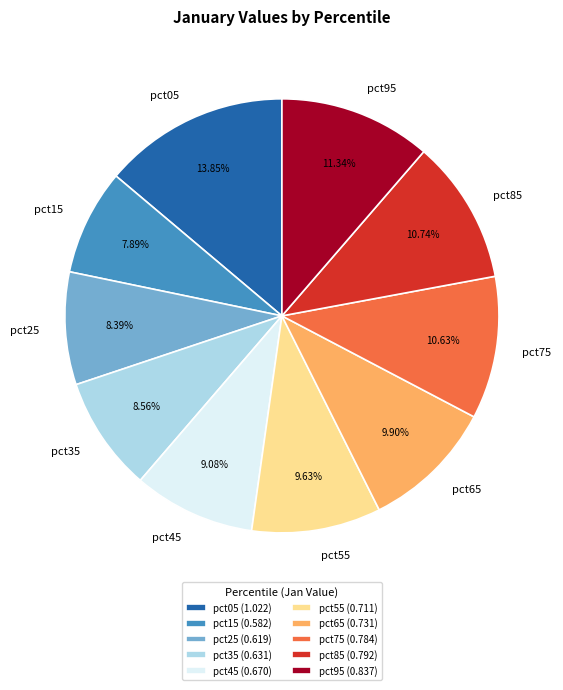

To the nearest percent, what is the average slice percentage?

10%